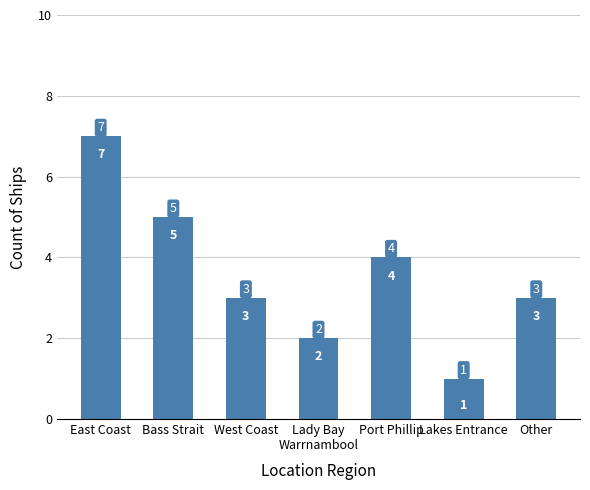

Where is the data nearest to the value 4?

Port Phillip